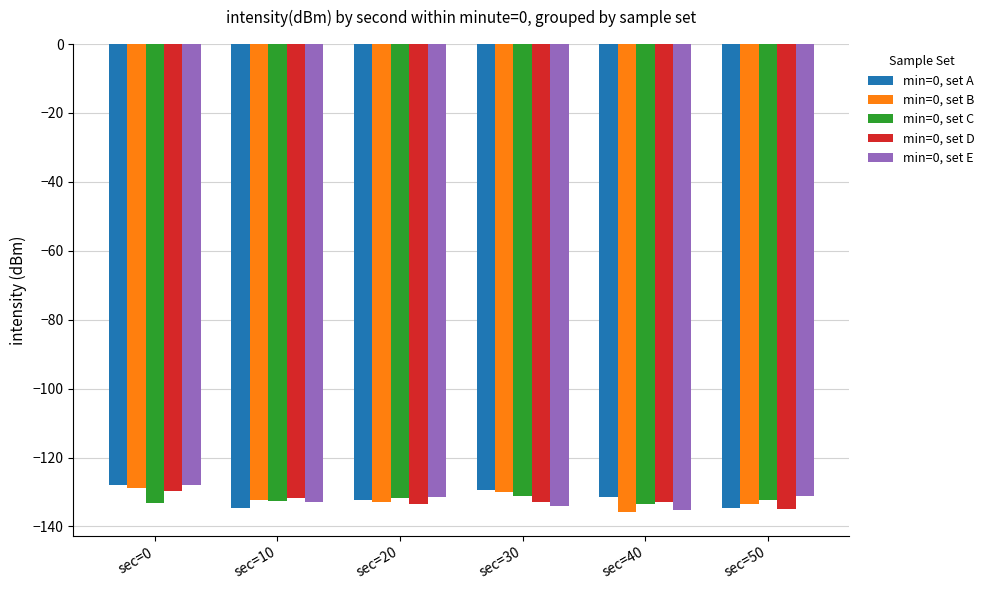

How many bars are there in total?

30